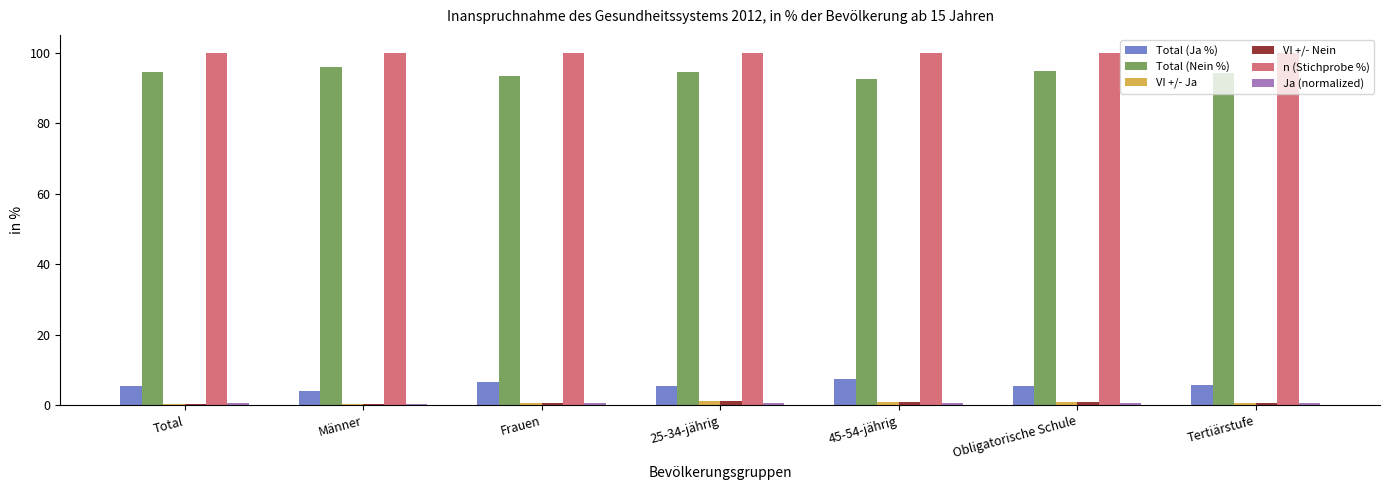

What is the label of the 3rd bar from the left?

Frauen